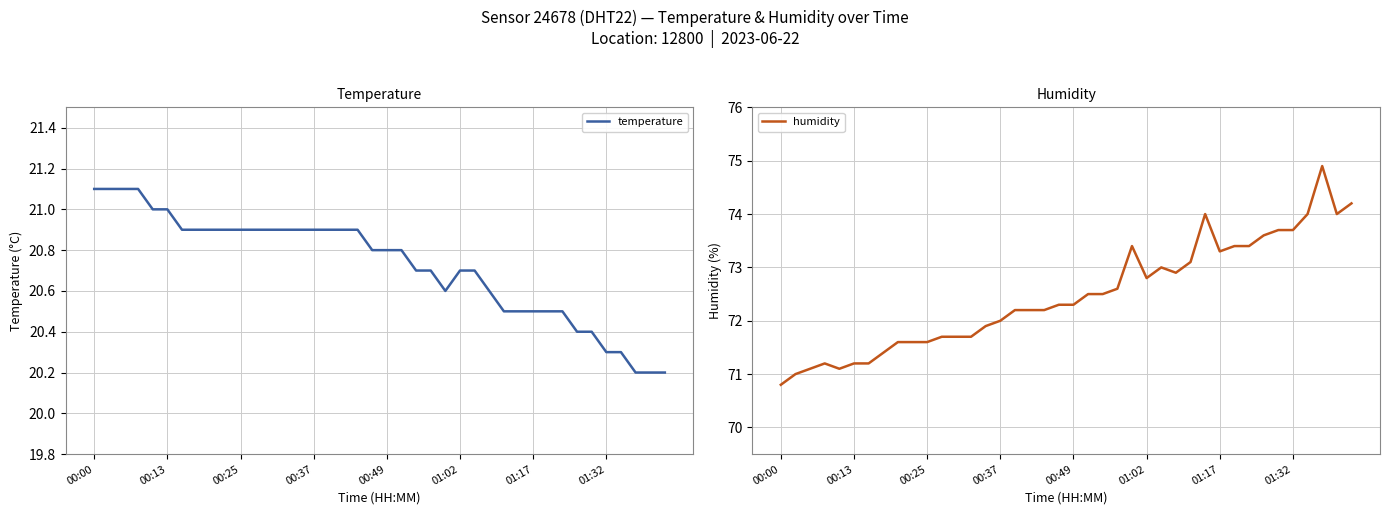

What is the maximum value for humidity?

74.9